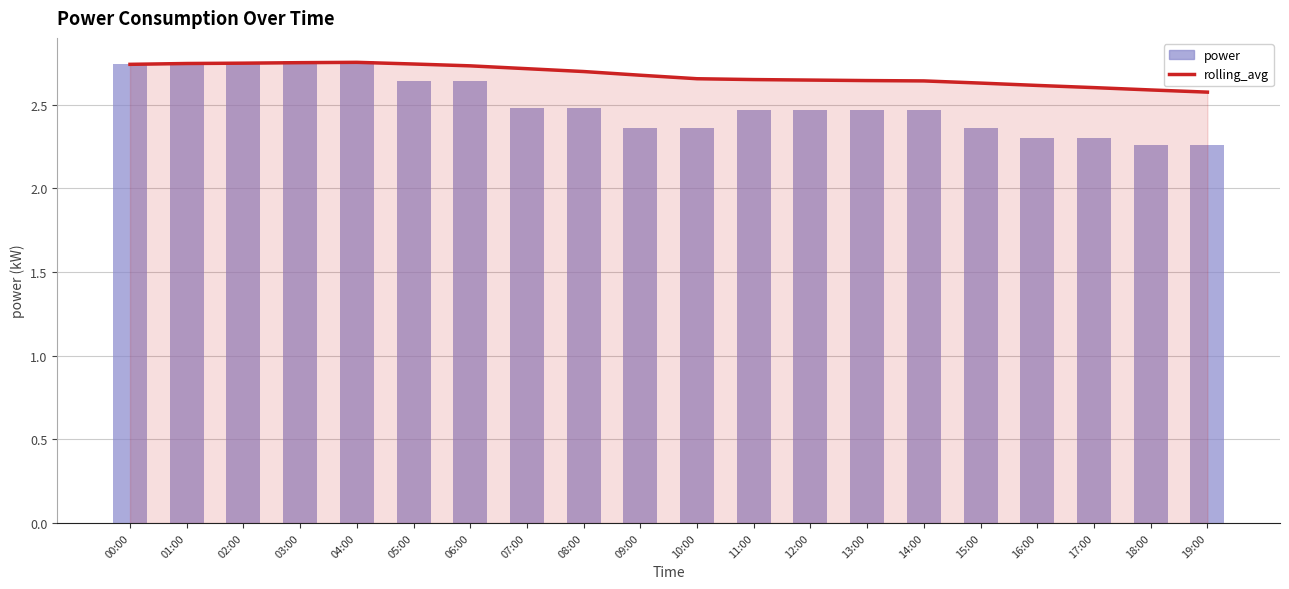

Which series has the largest total across all categories?

rolling_avg